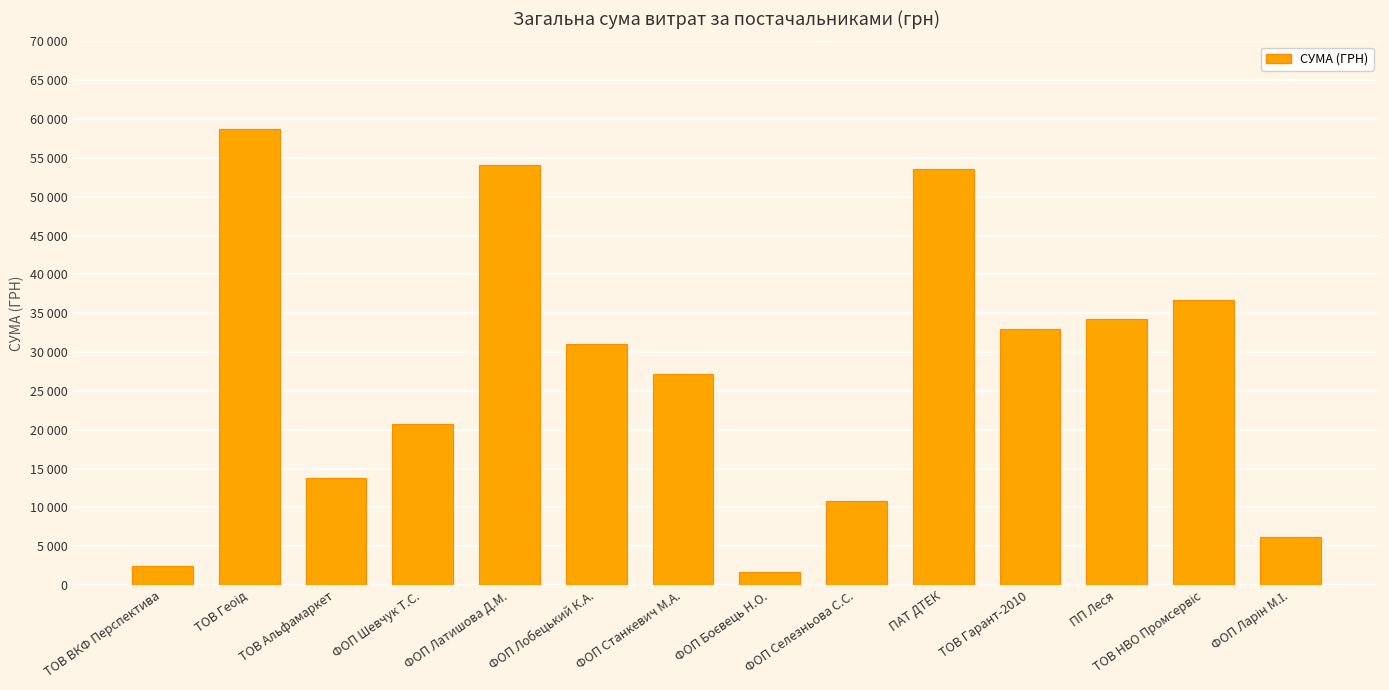

The value at ТОВ ВКФ Перспектива is 2462.4. True or false?

True